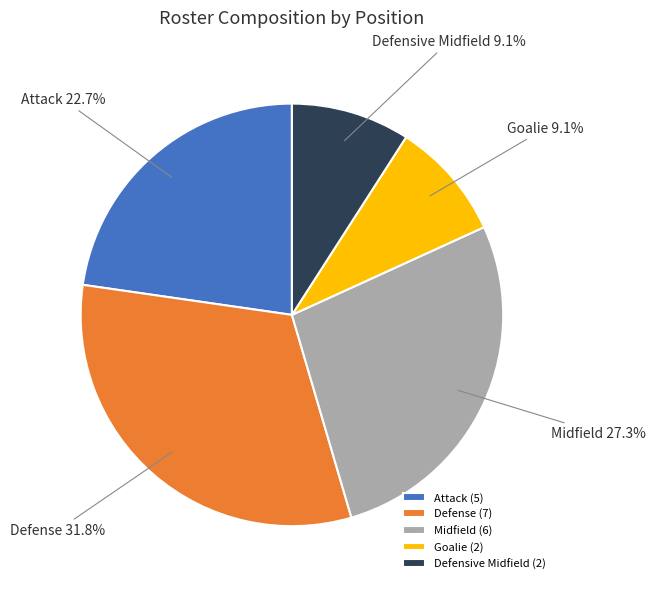

The Defensive Midfield slice represents 1% of the pie. True or false?

False